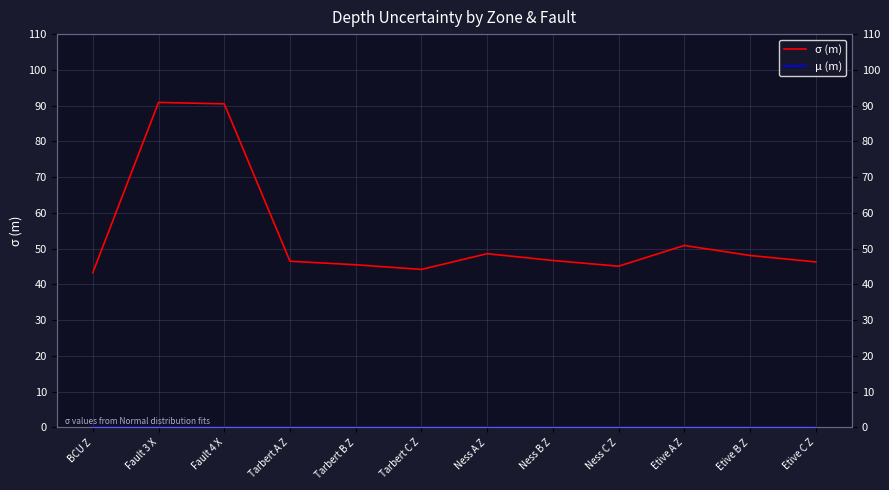

At which label does μ (m) reach its peak?

BCU Z